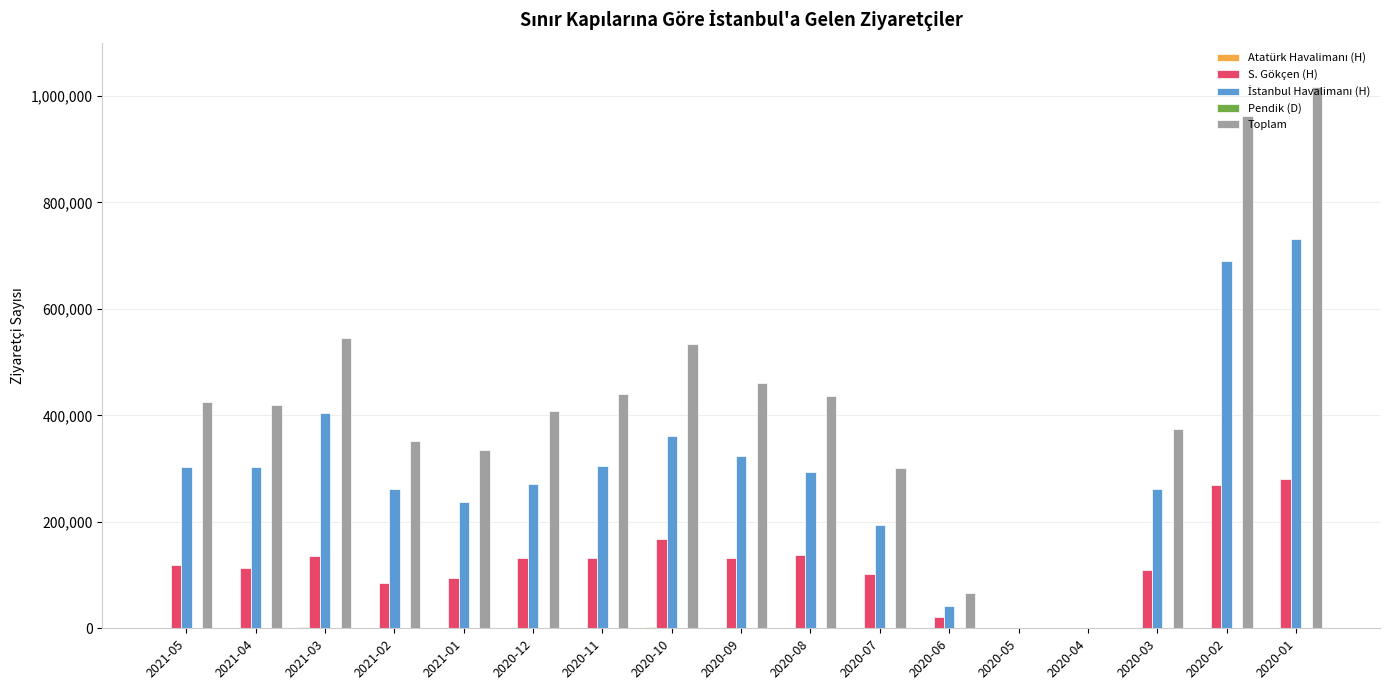

Which series changed the most between 2020-11 and 2020-10?

Toplam